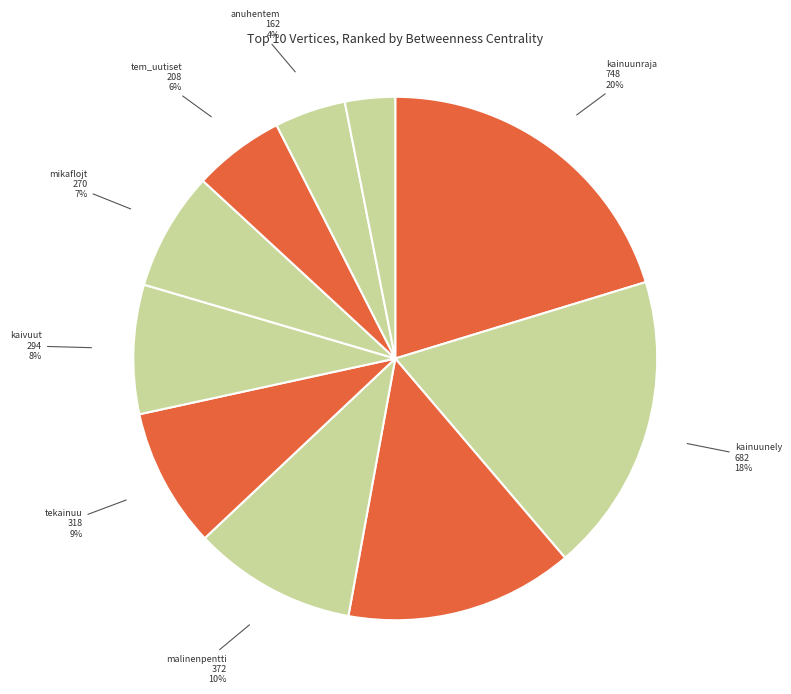

To the nearest percent, what is the average slice percentage?

10%